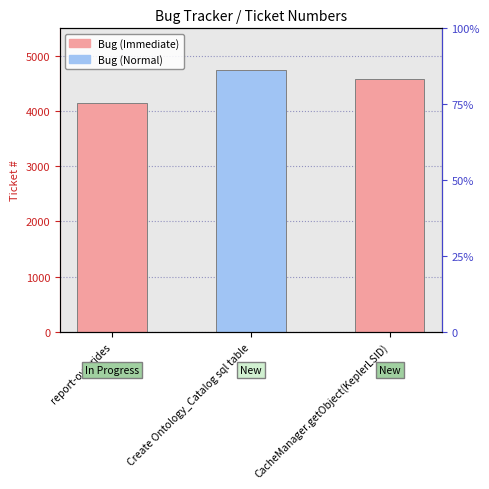

Which has a higher value, Create Ontology_Catalog sql table or report-overrides?

Create Ontology_Catalog sql table